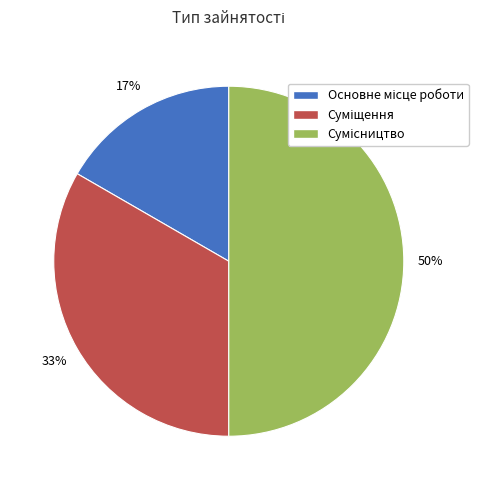

Count the number of slices in the pie.

3